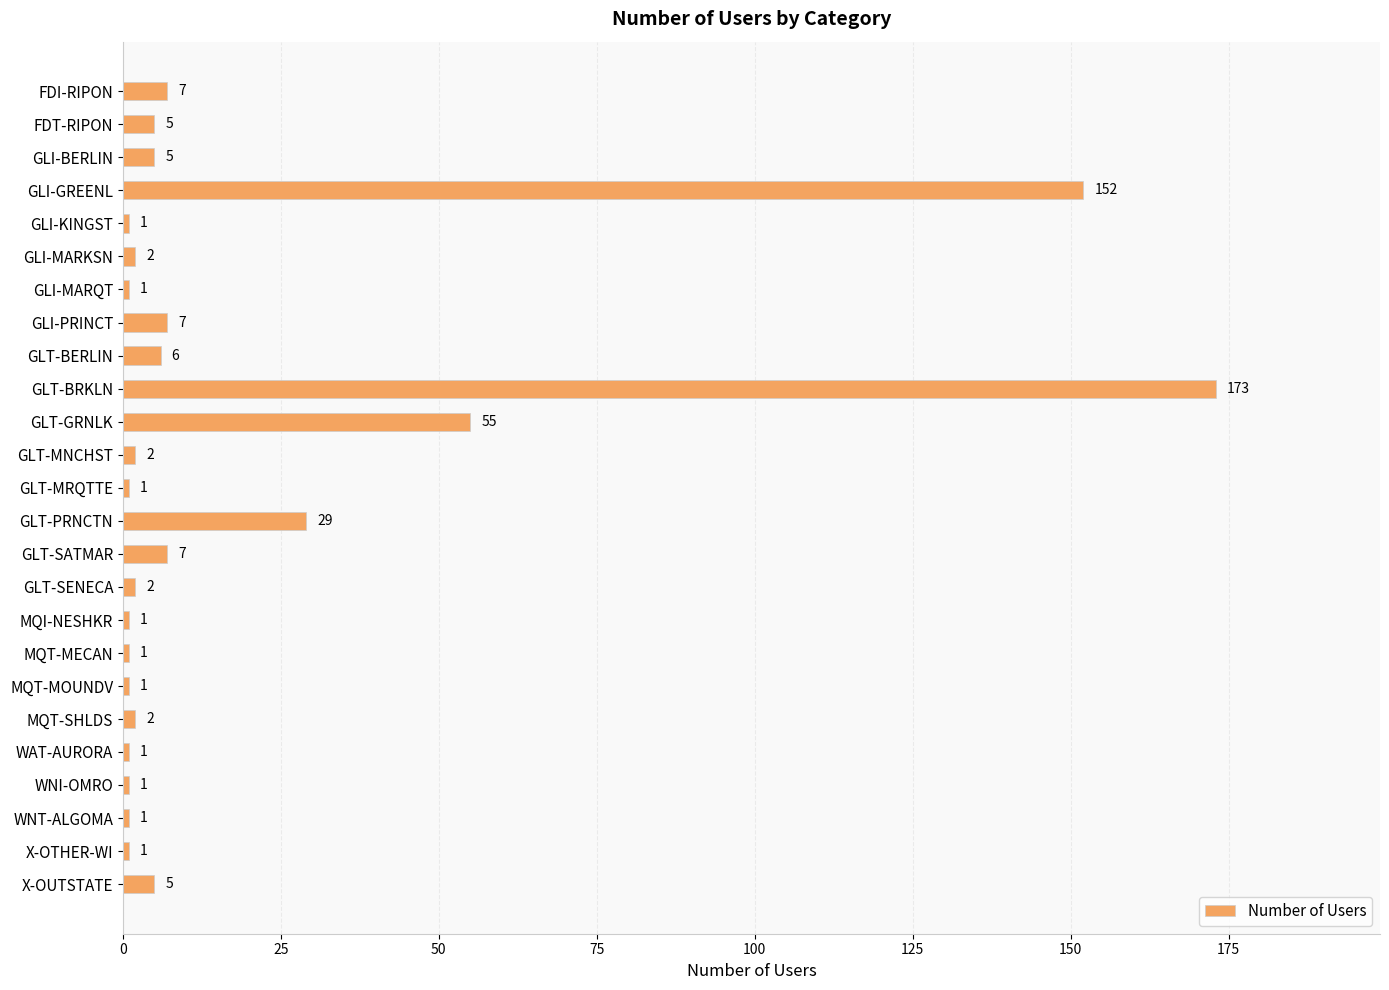

Does the chart contain any negative values?

No